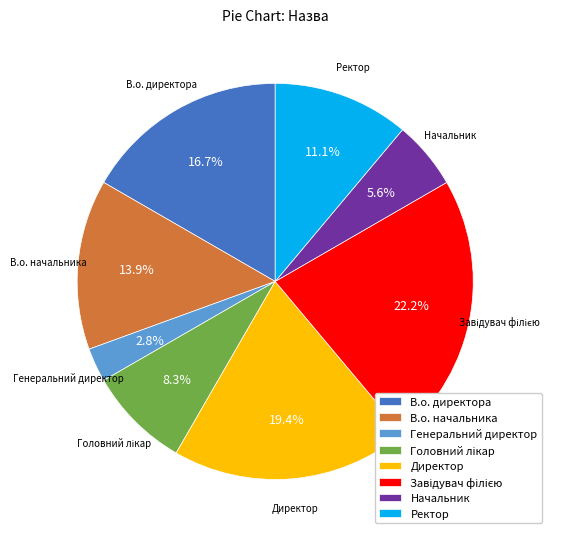

Which has a higher value, В.о. директора or Генеральний директор?

В.о. директора